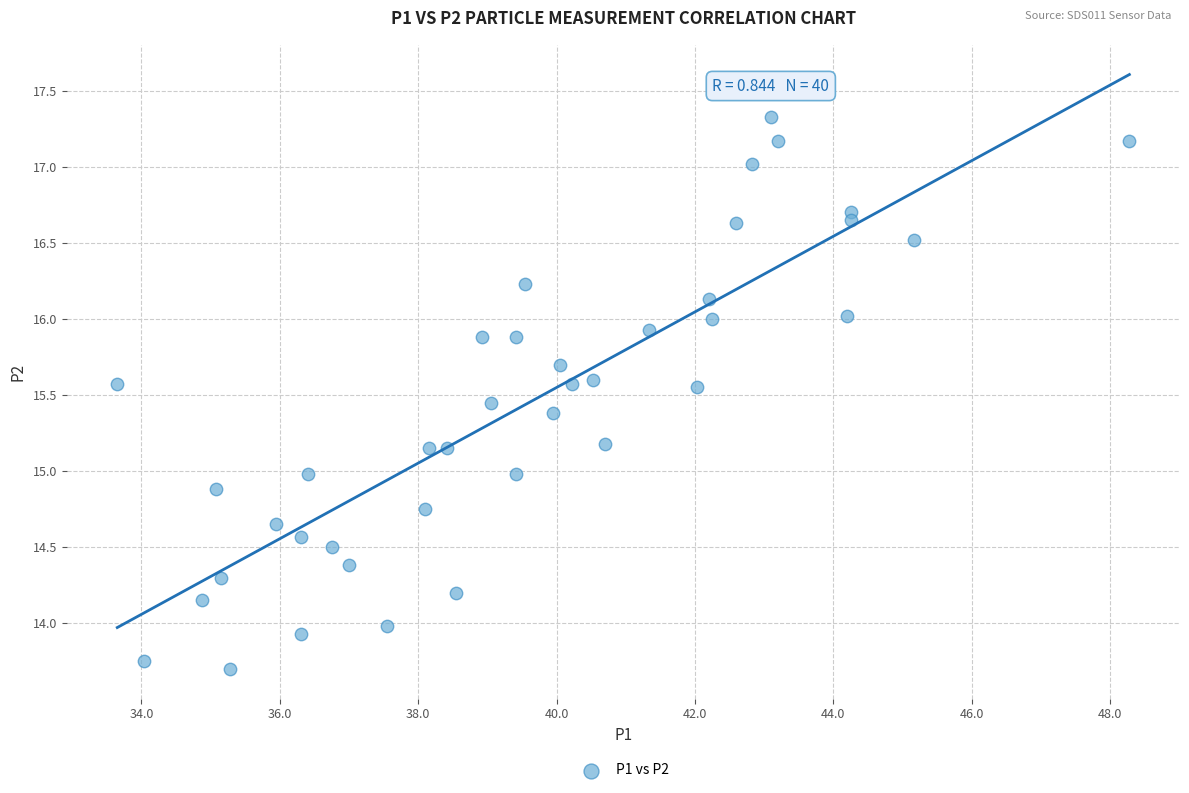

What is the range of X values (max minus min)?

14.6